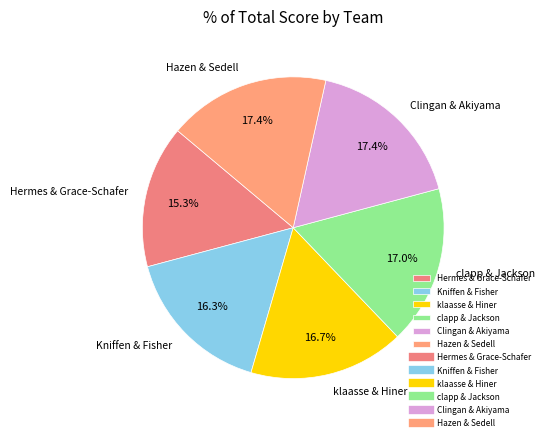

Does any single category account for the majority?

No